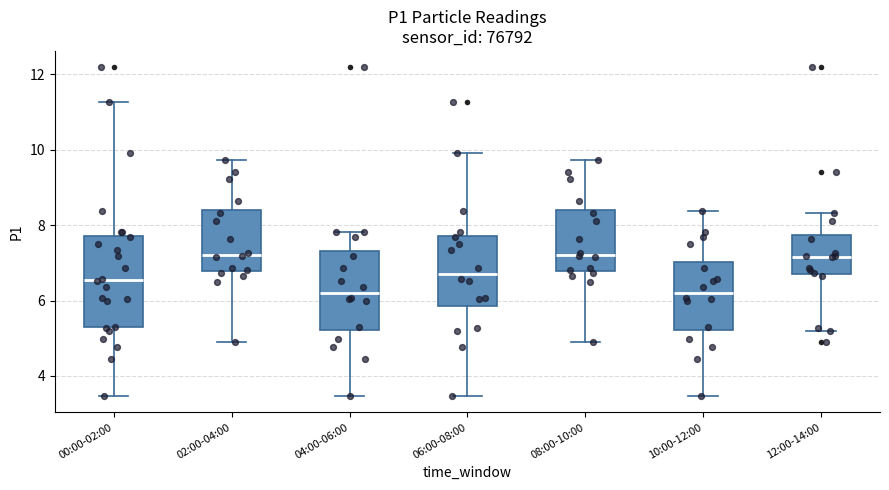

Which box is the tallest, from its lower edge to its upper edge?

00:00-02:00